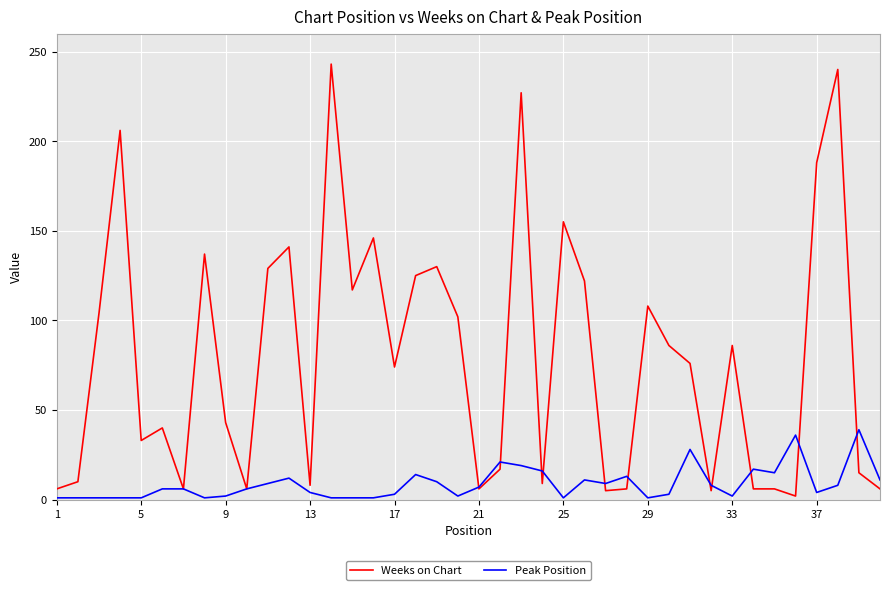

List the series in order of their peak value, lowest first.

Peak Position, Weeks on Chart